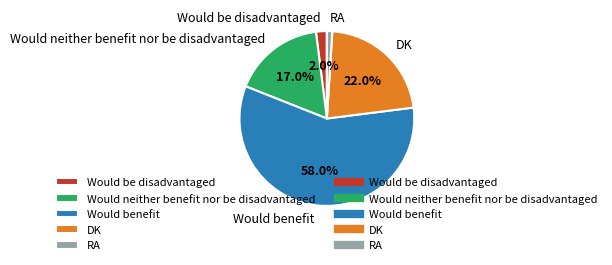

Count the number of slices in the pie.

5